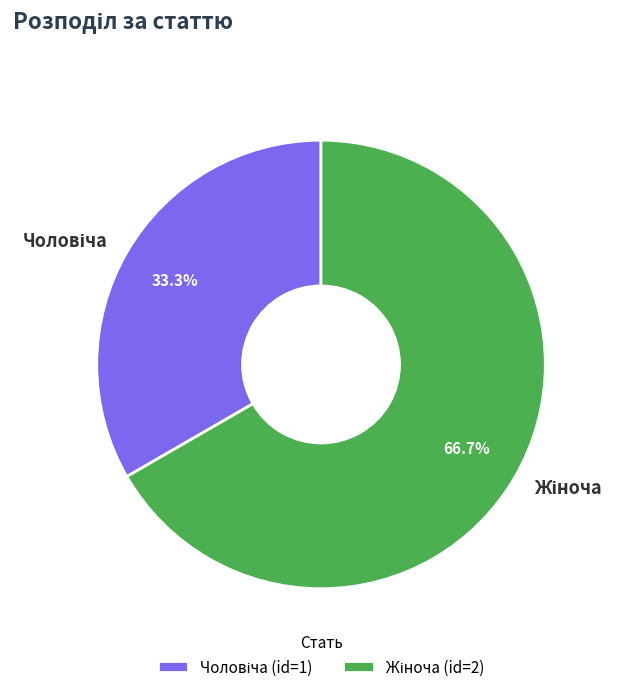

How many segments does this pie chart have?

2